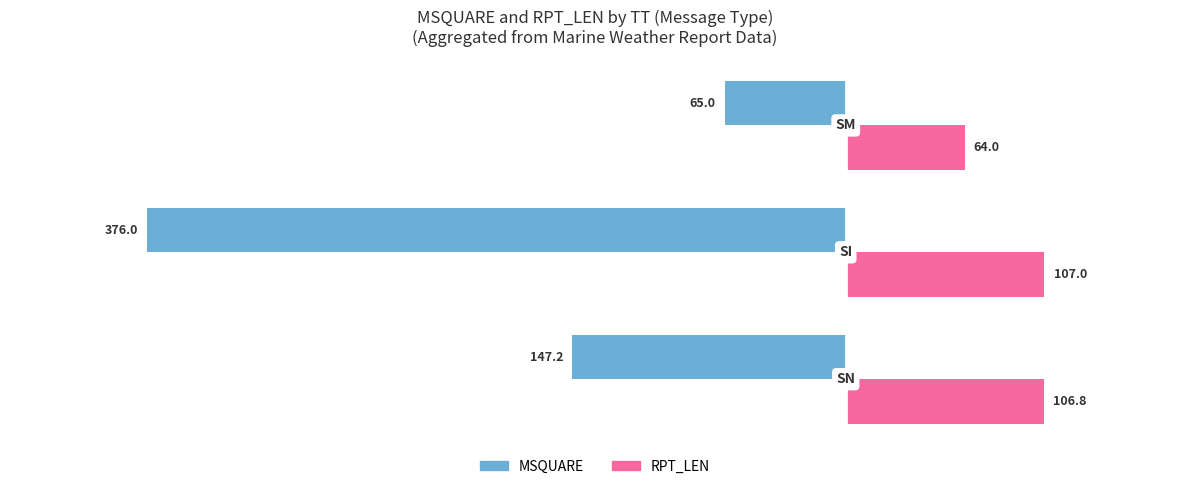

Rank the series by their maximum value, from lowest to highest.

MSQUARE, RPT_LEN